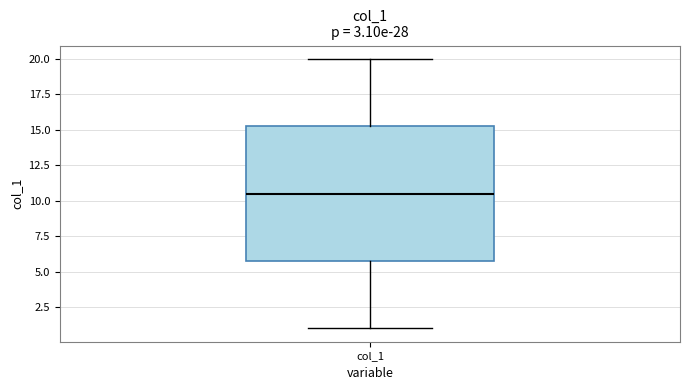

Where does the upper whisker of the box for col_1 end on the y-axis? The values are not printed on the chart, so give them approximately, as read against the axis.

20.0